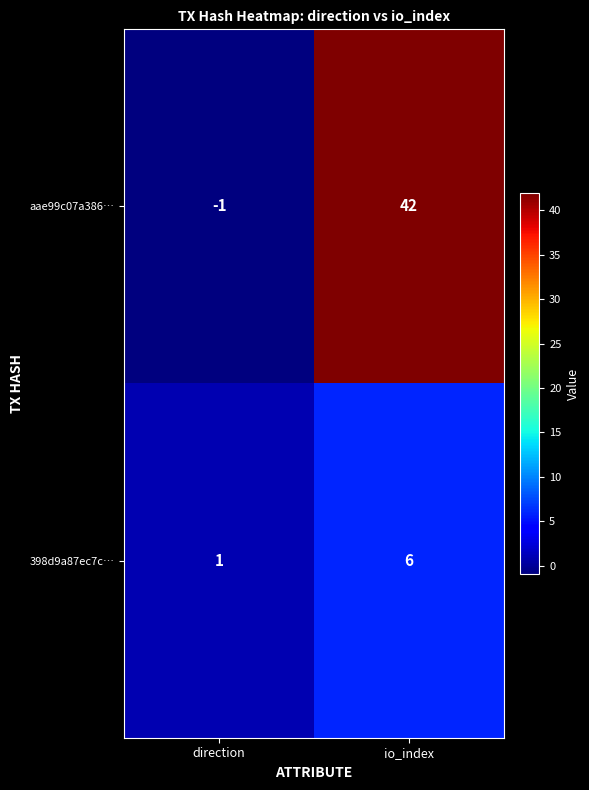

Reading left to right, list all the values displayed in this chart.

aae99c07a386…: -1	42
398d9a87ec7c…: 1	6